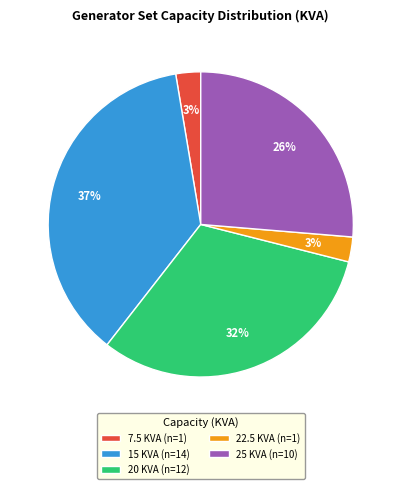

To the nearest percent, what is the average slice percentage?

20%